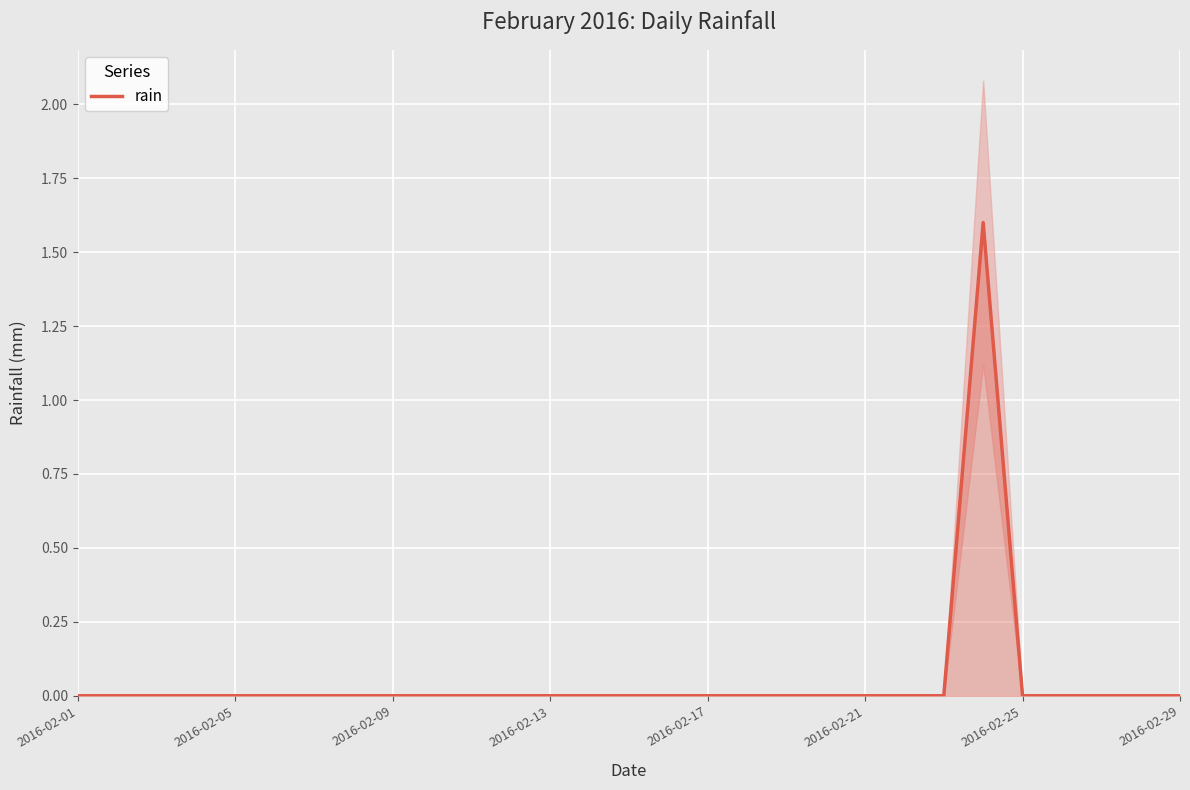

Is it true that rain equals 1.1 at 2016-02-29?

False